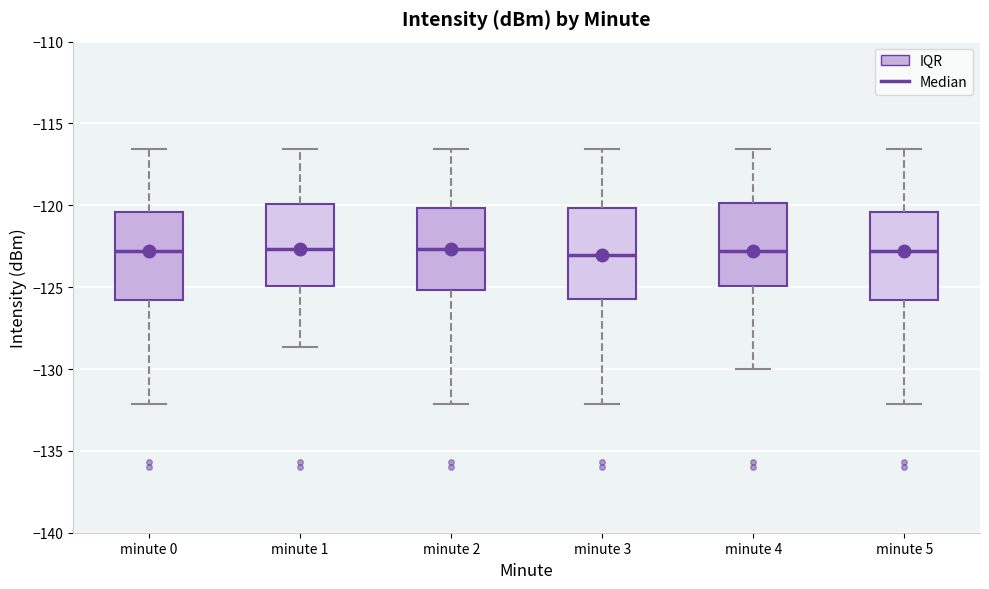

Reading left to right, read every box against the y-axis: the position of its median line, the range the box covers, and the ends of its whiskers. The values are not printed on the chart, so give them approximately, as read against the axis.

minute 0: median -123.0, box -126.0 to -120.5, whiskers -132.0 to -116.5
minute 1: median -122.5, box -125.0 to -120.0, whiskers -128.5 to -116.5
minute 2: median -122.5, box -125.0 to -120.0, whiskers -132.0 to -116.5
minute 3: median -123.0, box -126.0 to -120.0, whiskers -132.0 to -116.5
minute 4: median -123.0, box -125.0 to -120.0, whiskers -130.0 to -116.5
minute 5: median -123.0, box -126.0 to -120.5, whiskers -132.0 to -116.5